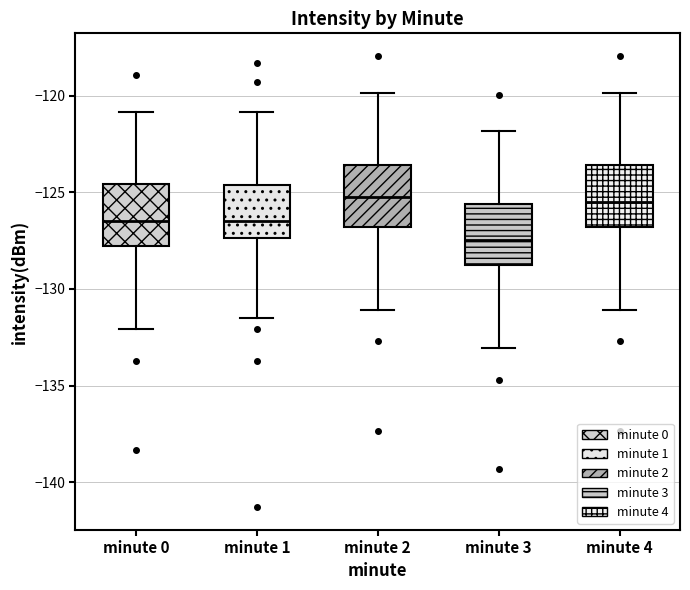

Where does the upper whisker of the box for minute 1 end on the y-axis? The values are not printed on the chart, so give them approximately, as read against the axis.

-121.0